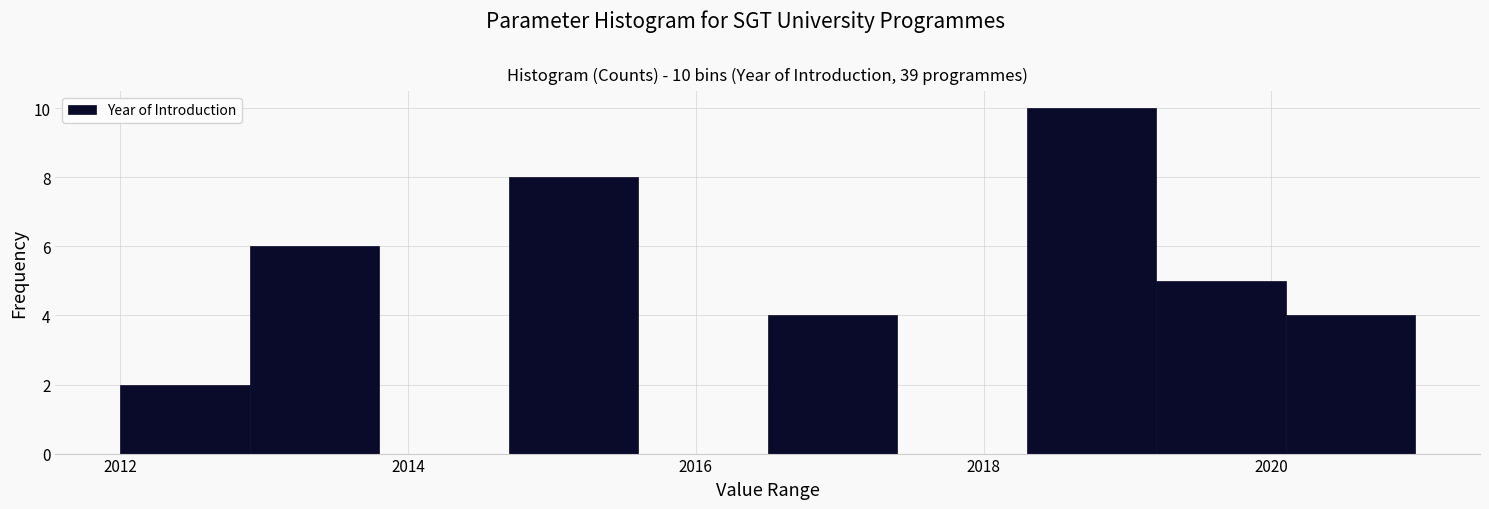

Which range on the x-axis has the tallest bar?

2018.3 to 2019.2